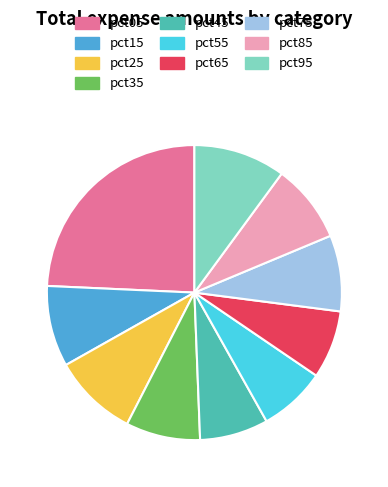

How many slices are in this pie chart?

10